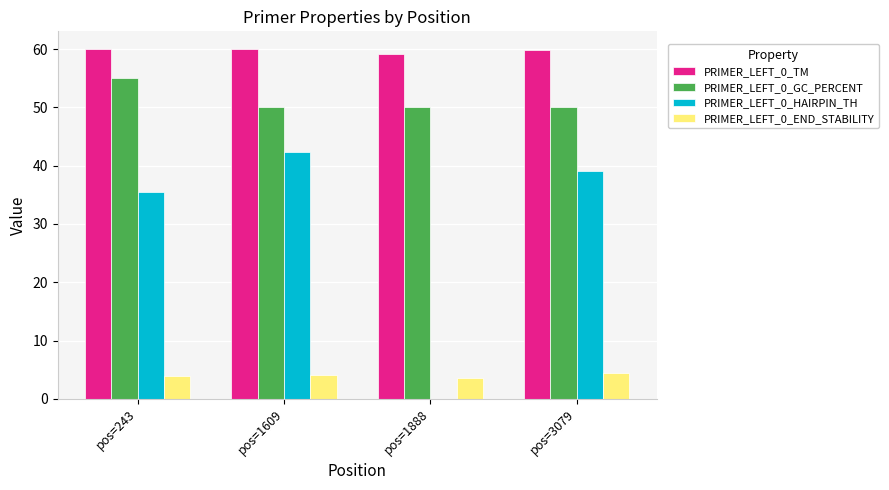

Is the value of PRIMER_LEFT_0_HAIRPIN_TH at pos=1609 greater than the value of PRIMER_LEFT_0_GC_PERCENT at pos=243?

No